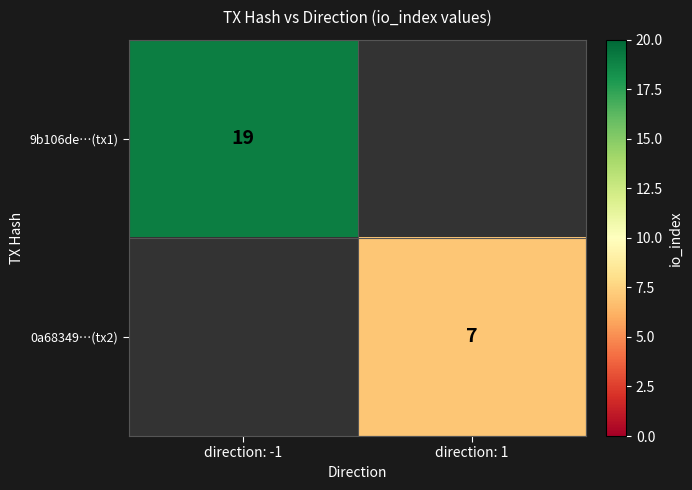

True or false: 0a68349…(tx2) has a value of 12 at direction: 1.

False